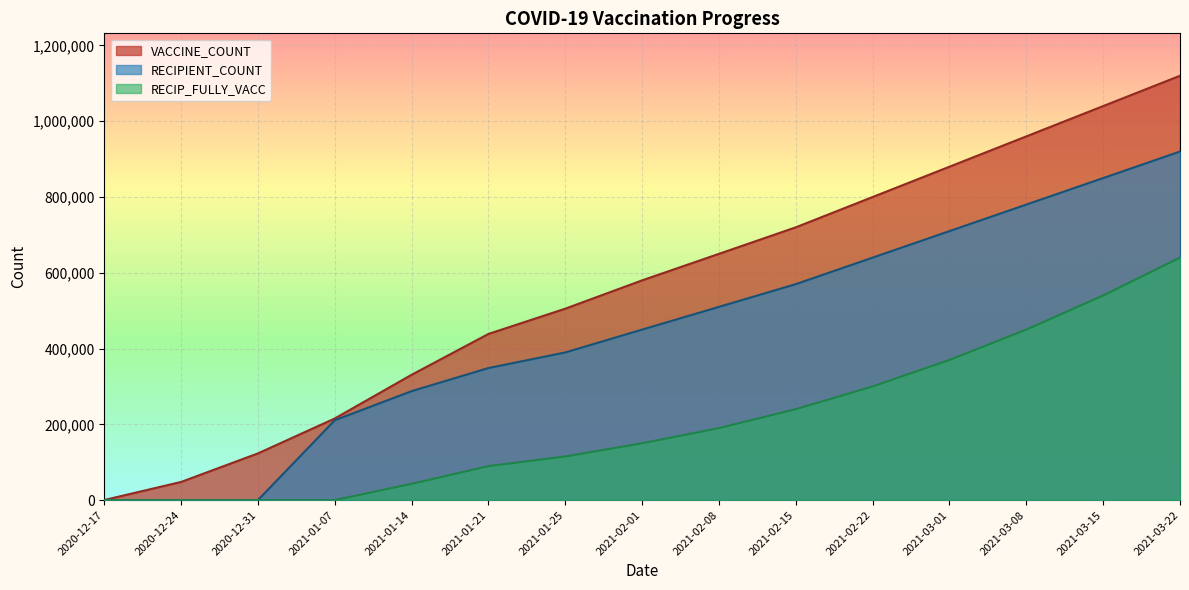

How many data points in RECIPIENT_COUNT are less than 450000?

7